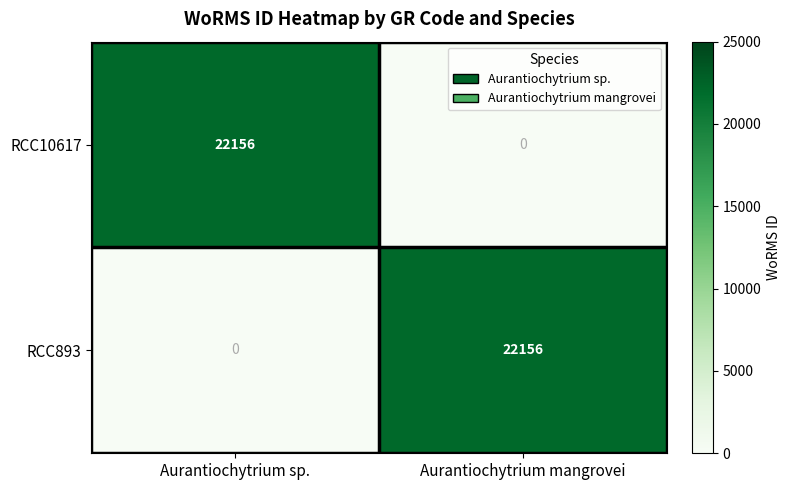

Rank the series at Aurantiochytrium sp. from lowest to highest value.

RCC893, RCC10617